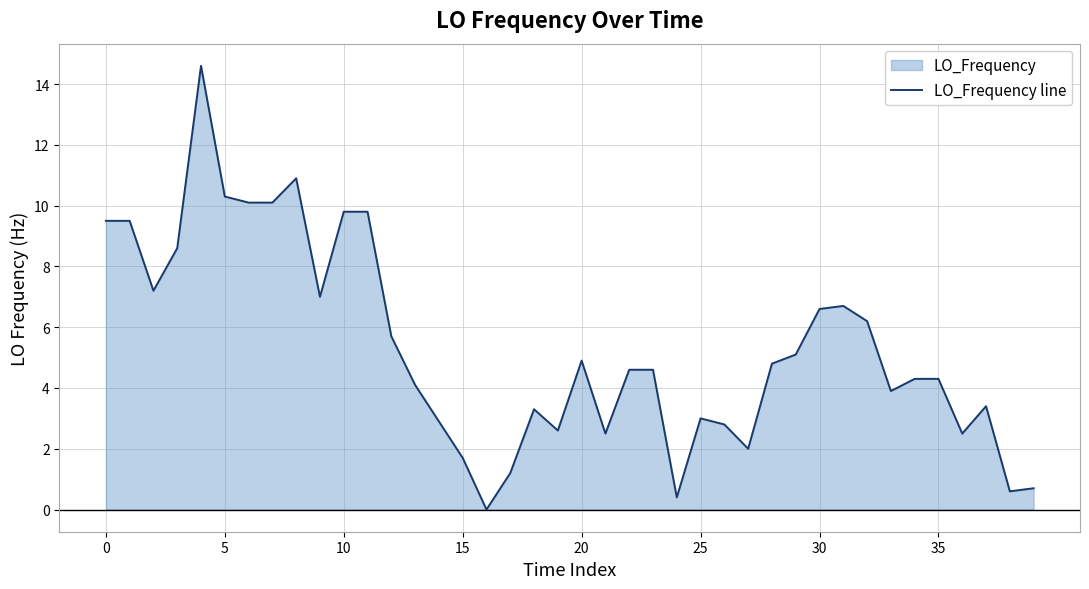

How many interior local valleys (lower than both neighbors) does the data have?

10